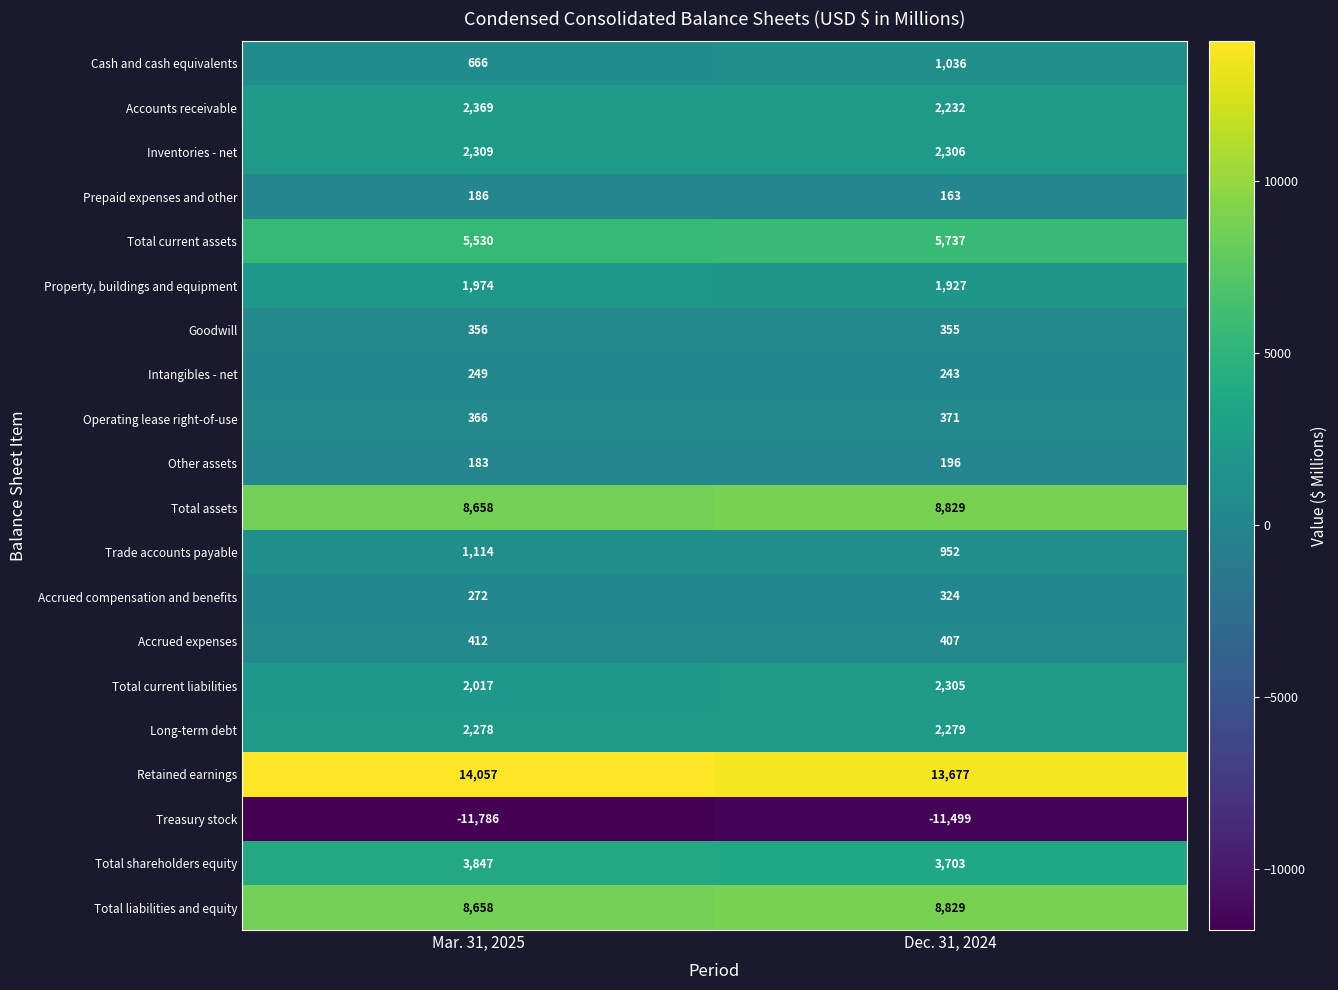

What is the sum of the Total assets values at Dec. 31, 2024 and Mar. 31, 2025?

17487